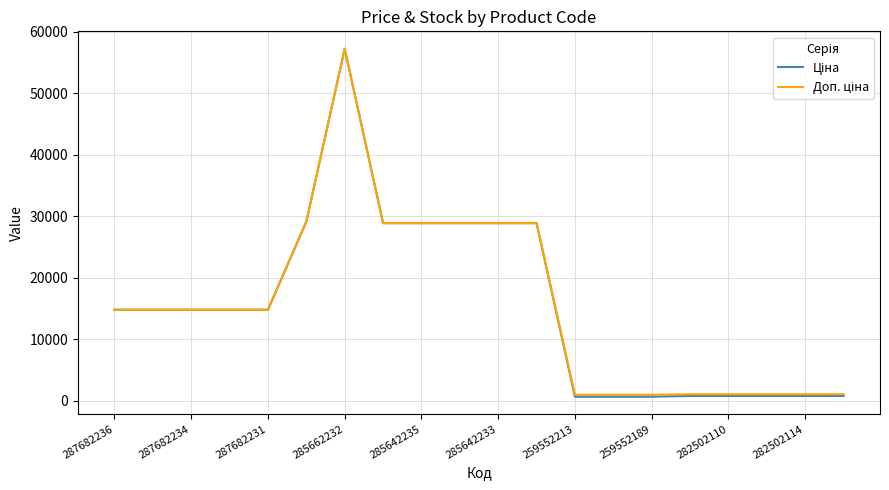

What is the greatest value displayed?

57258.0